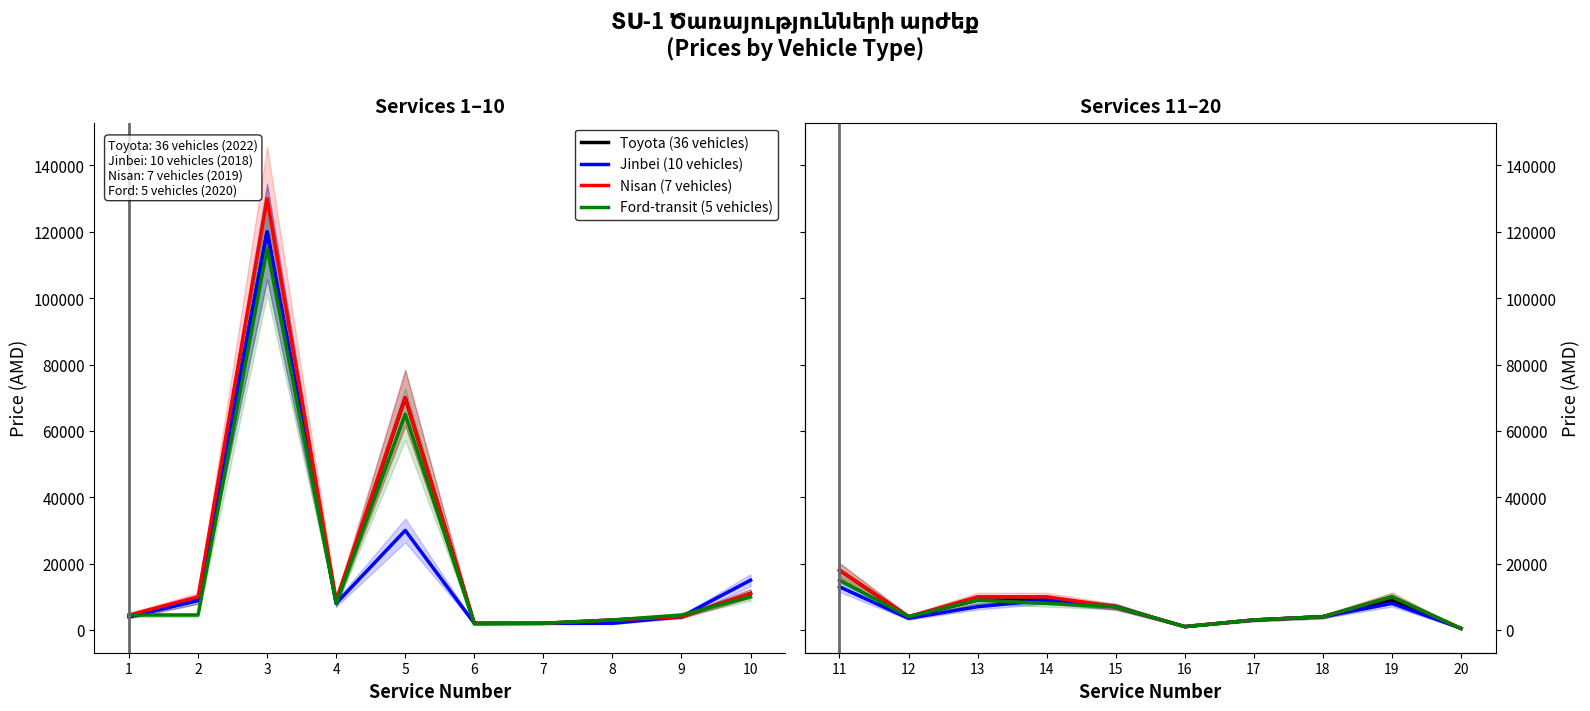

What are all the series names shown in the legend?

Toyota (36 vehicles), Jinbei (10 vehicles), Nisan (7 vehicles), Ford-transit (5 vehicles)